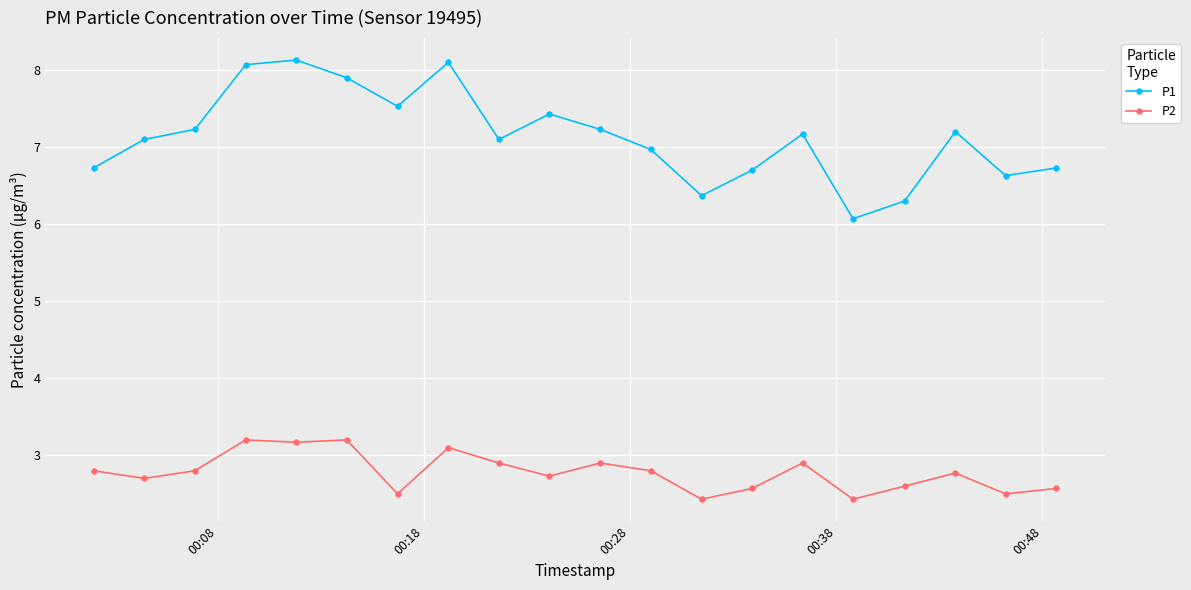

True or false: P2 and P1 cross at least once.

False